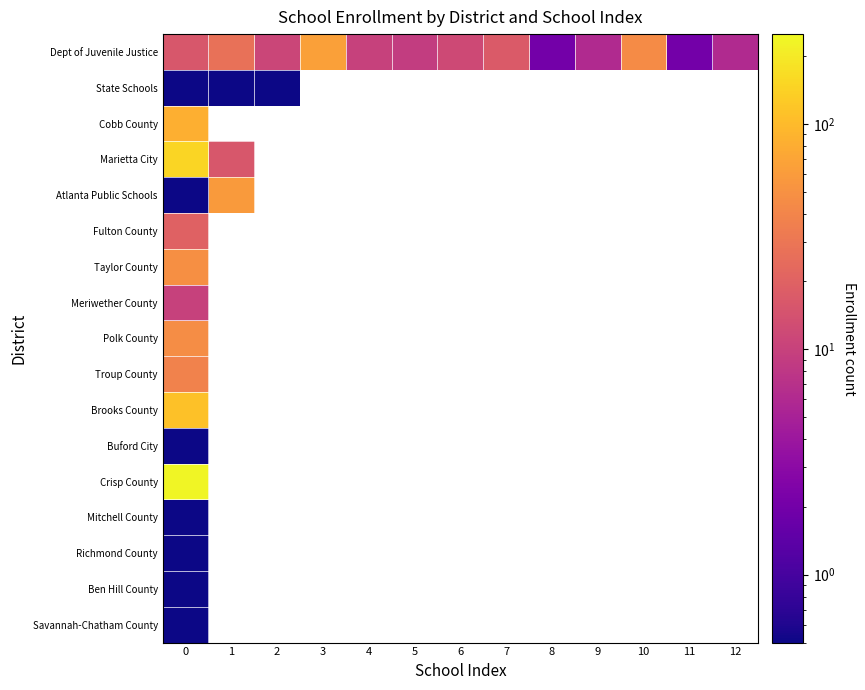

Between 1 and 4, which series saw the biggest shift?

Dept of Juvenile Justice